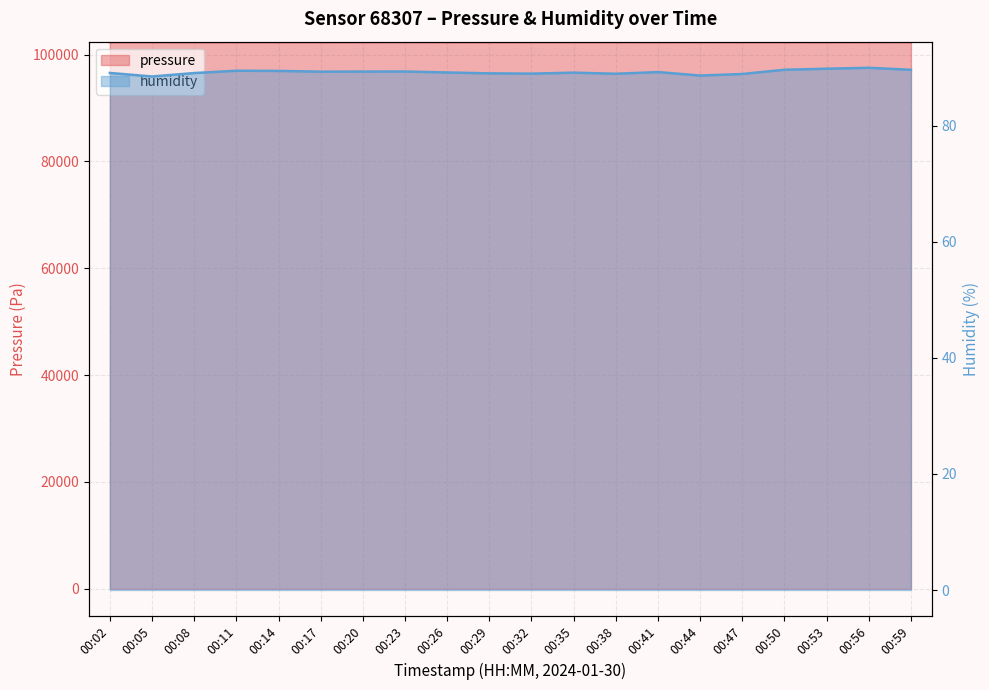

The value of humidity at 00:41 is 122.4. True or false?

False